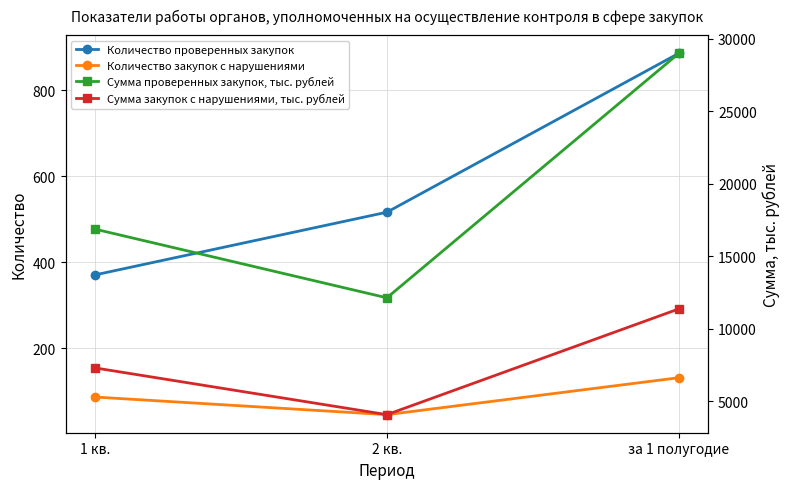

Which series has the largest total across all categories?

Сумма проверенных закупок, тыс. рублей